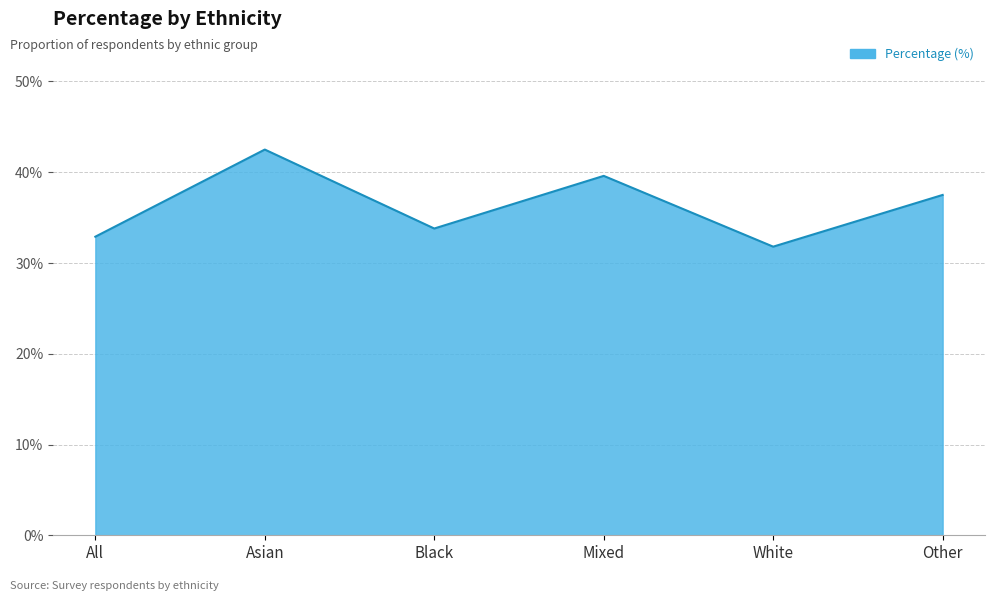

Is it true that the value at Other is 66.0?

False